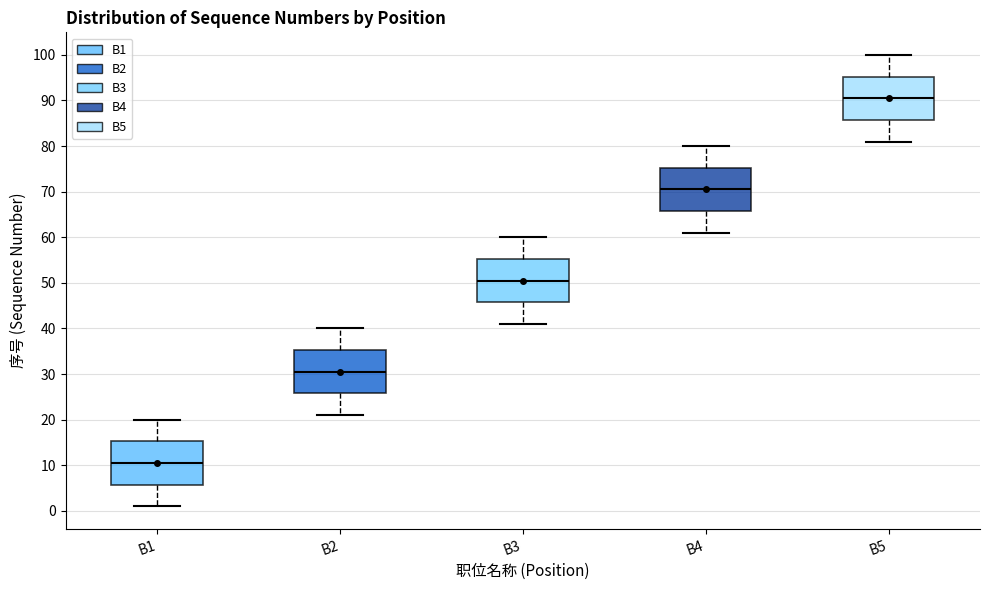

Which box's median line is the lowest?

B1